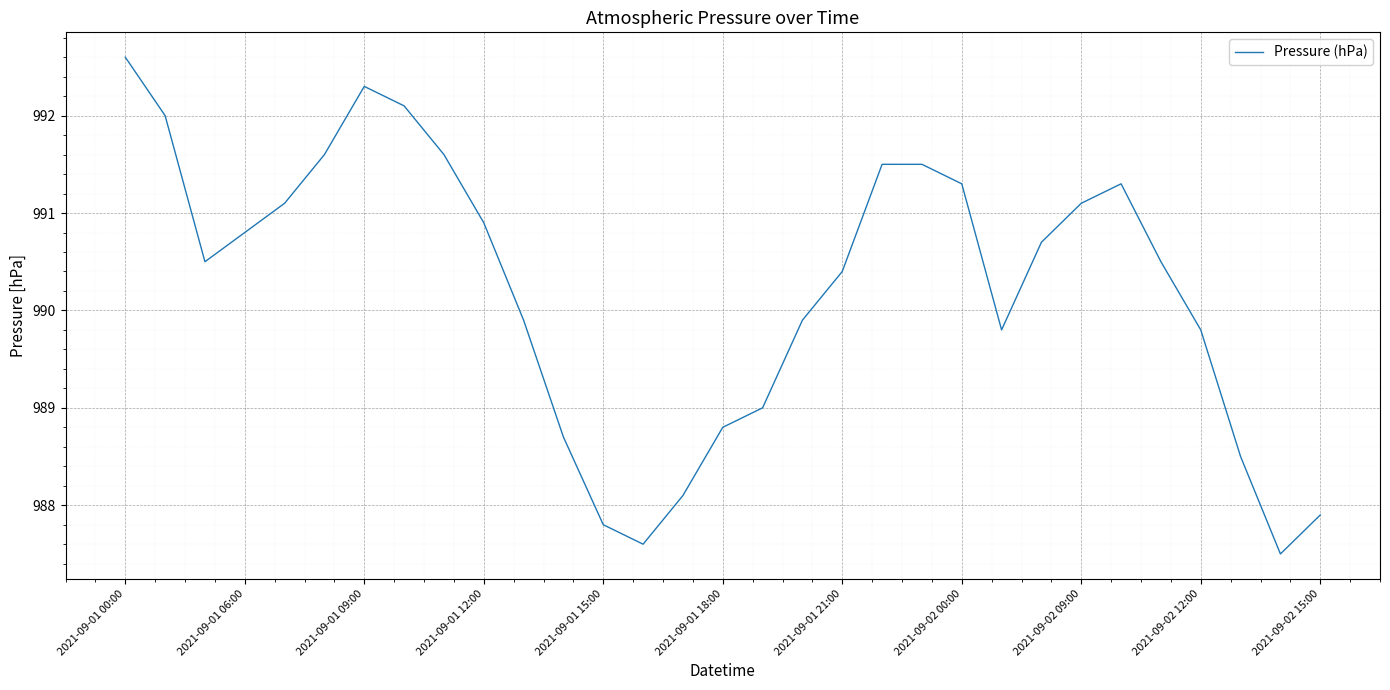

What is the difference between the maximum and minimum values?

5.1